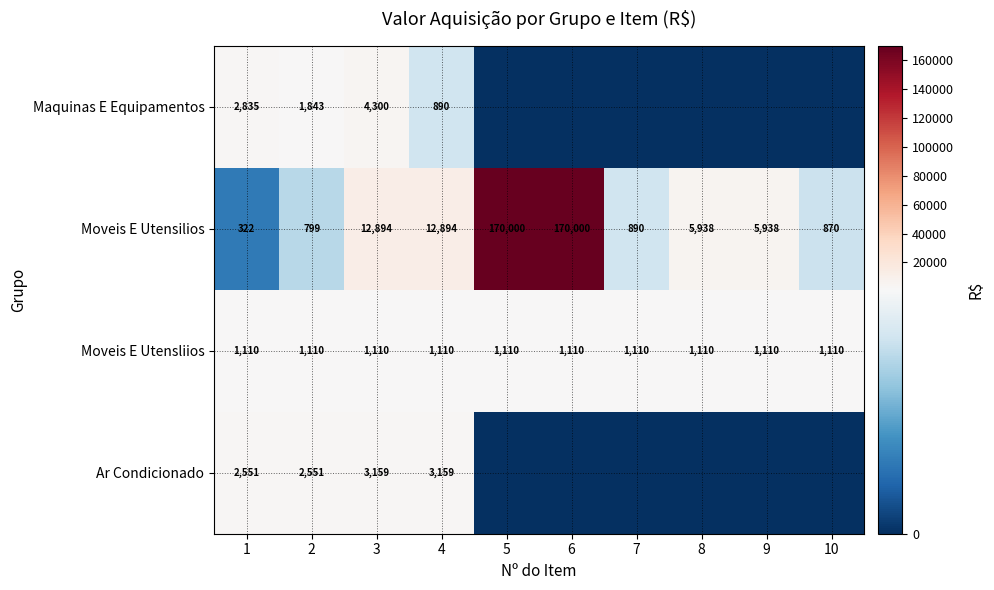

What is the difference between the maximum and minimum values in the Moveis E Utensilios series?

169678